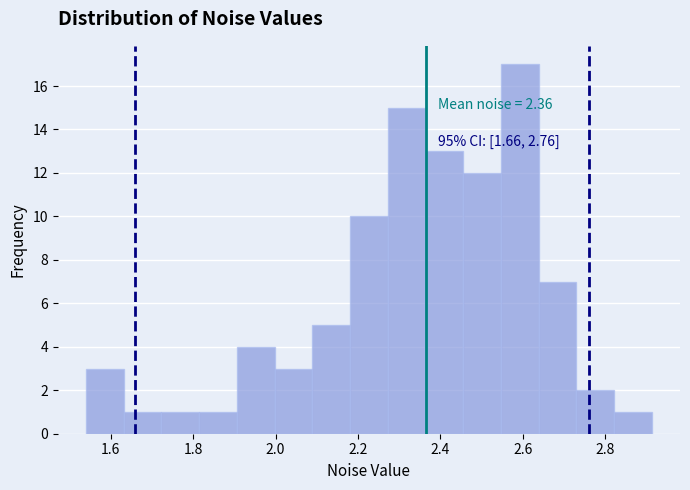

Over which range of the x-axis is the bar tallest?

2.54 to 2.64